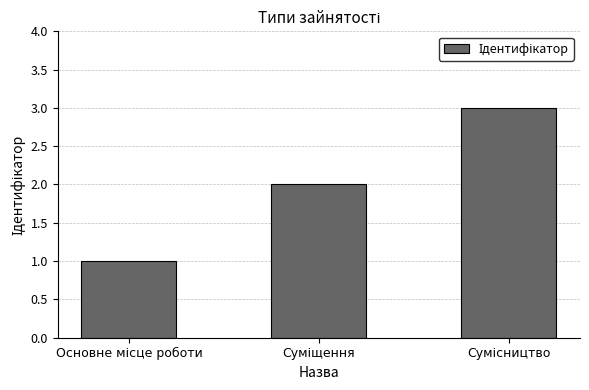

What is the greatest value displayed?

3